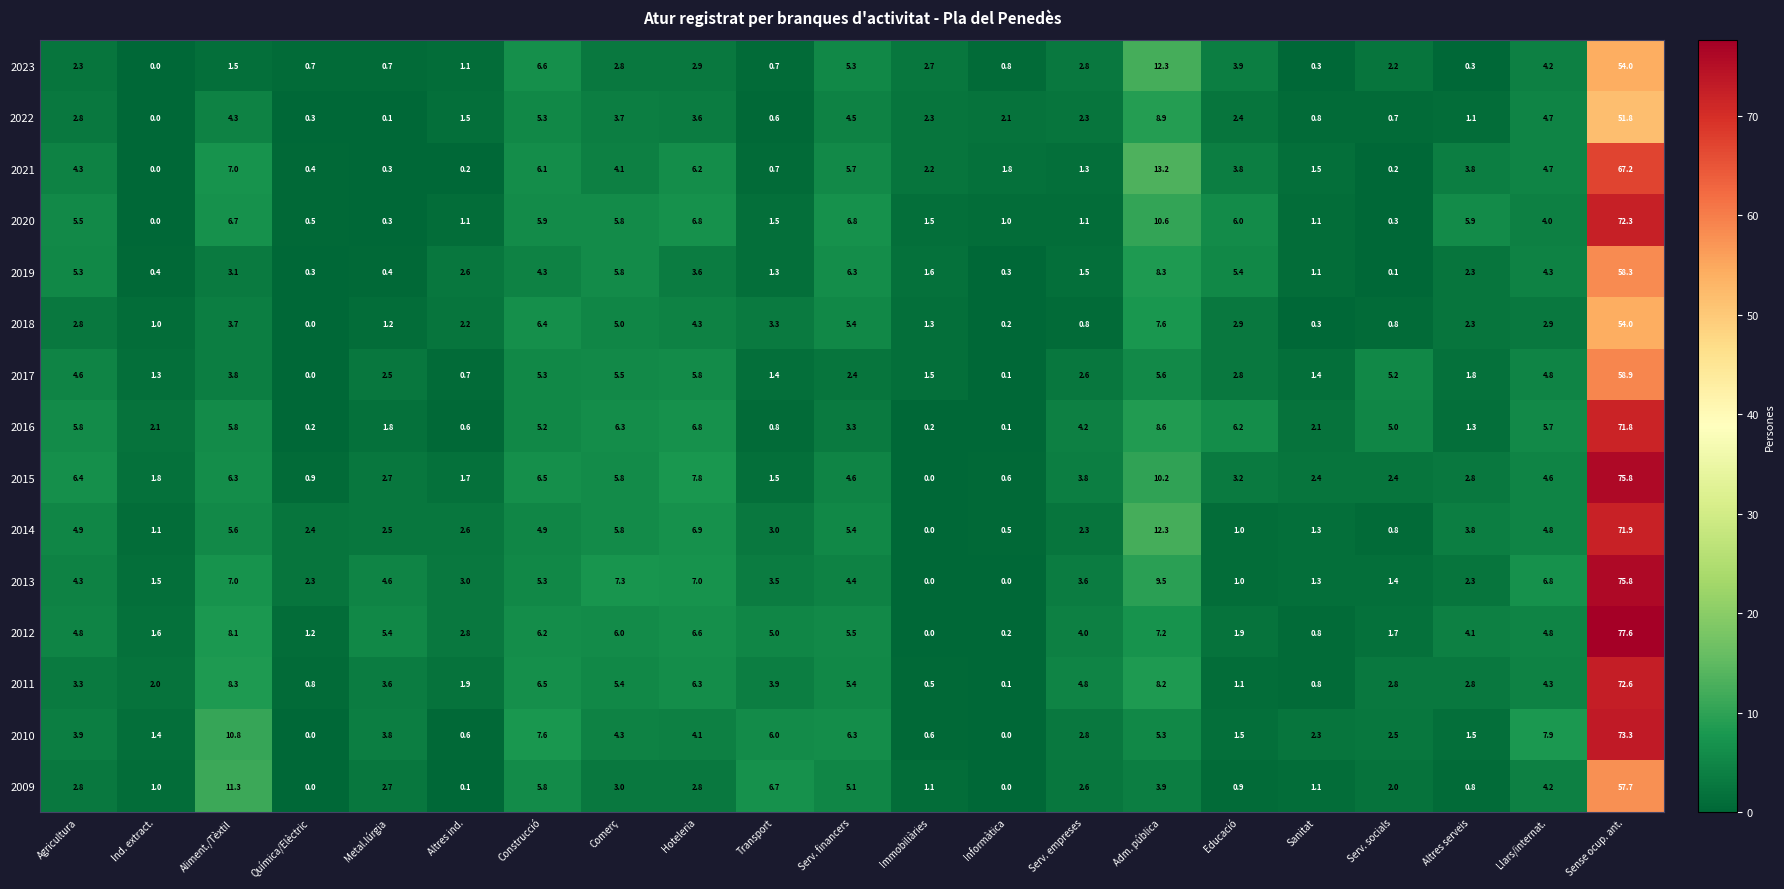

How many series are shown in this chart?

15